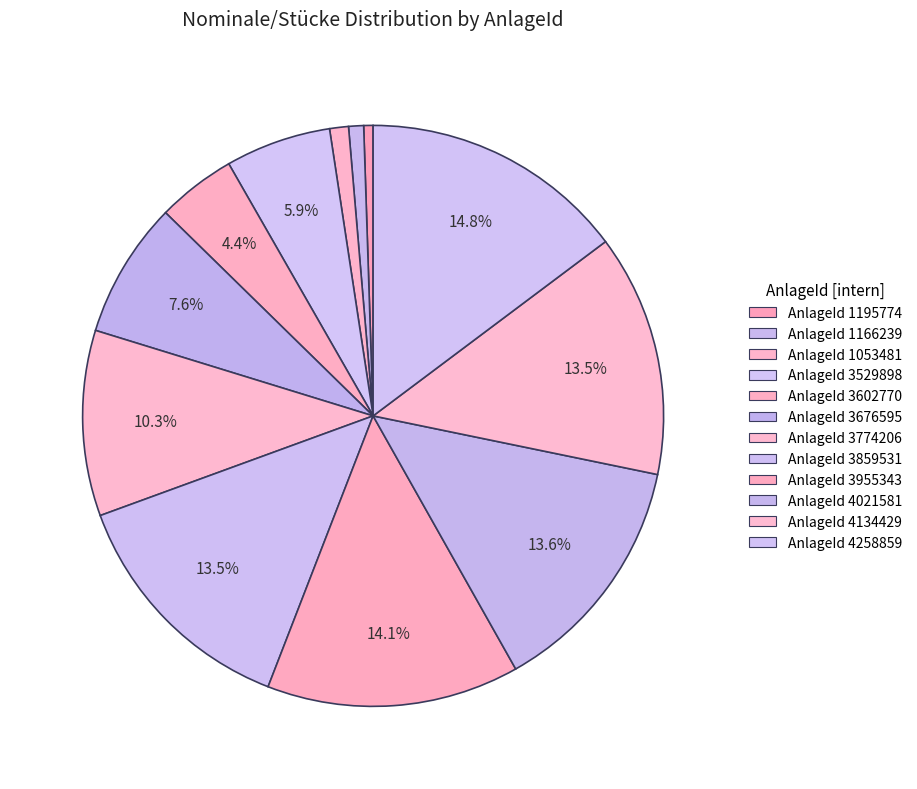

How many slices are in this pie chart?

12